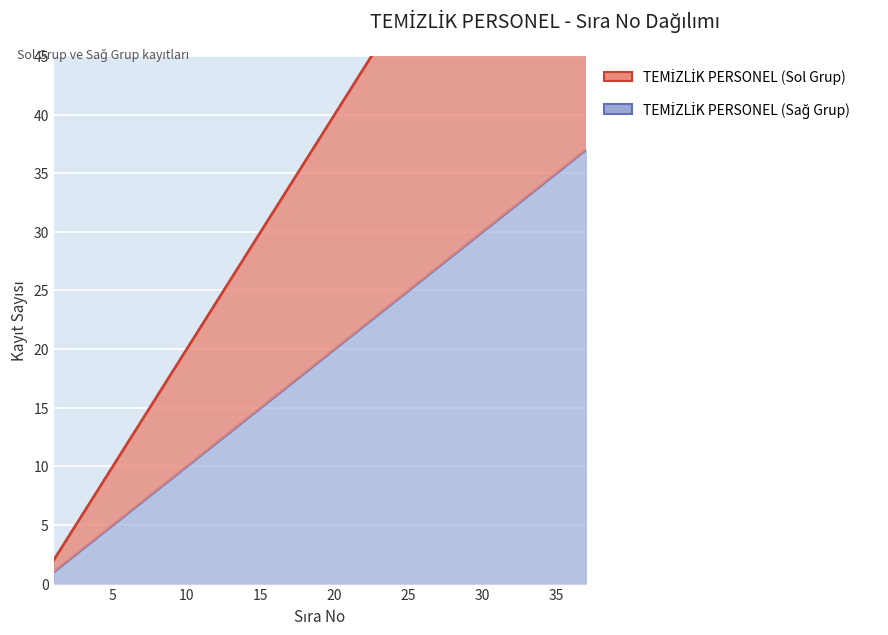

Which category has the highest value in the TEMİZLİK PERSONEL (Sol Grup) series?

37